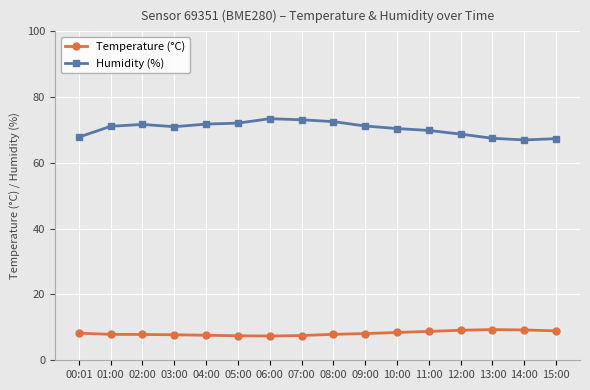

What is the minimum value shown in the chart?

7.4